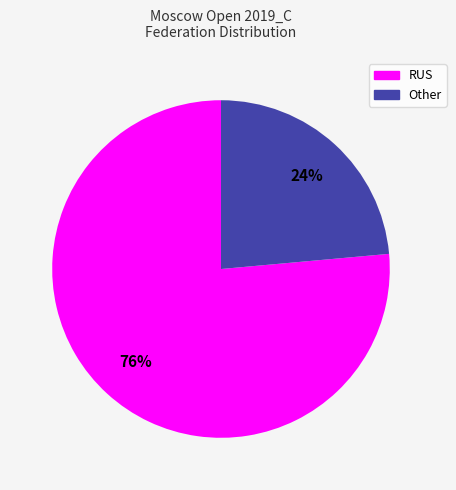

Rank the categories by value from highest to lowest.

RUS, Other